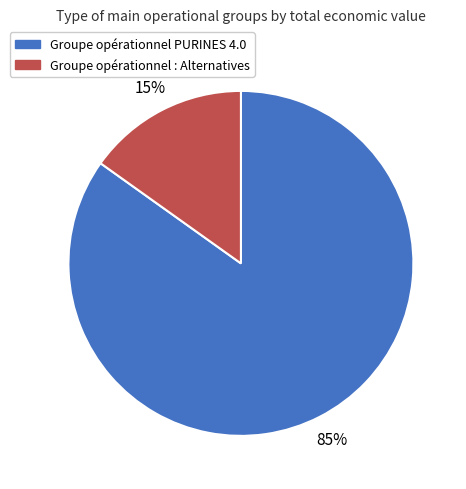

Combined, do Groupe opérationnel : Alternatives and Groupe opérationnel PURINES 4.0 account for over 50%?

Yes